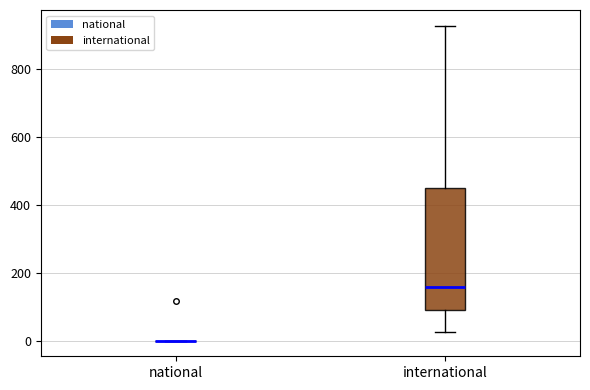

Reading left to right, read every box against the y-axis: the position of its median line, the range the box covers, and the ends of its whiskers. The values are not printed on the chart, so give them approximately, as read against the axis.

national: box collapsed to a line at 0, whiskers 0 to 0
international: median 160, box 80 to 440, whiskers 20 to 920